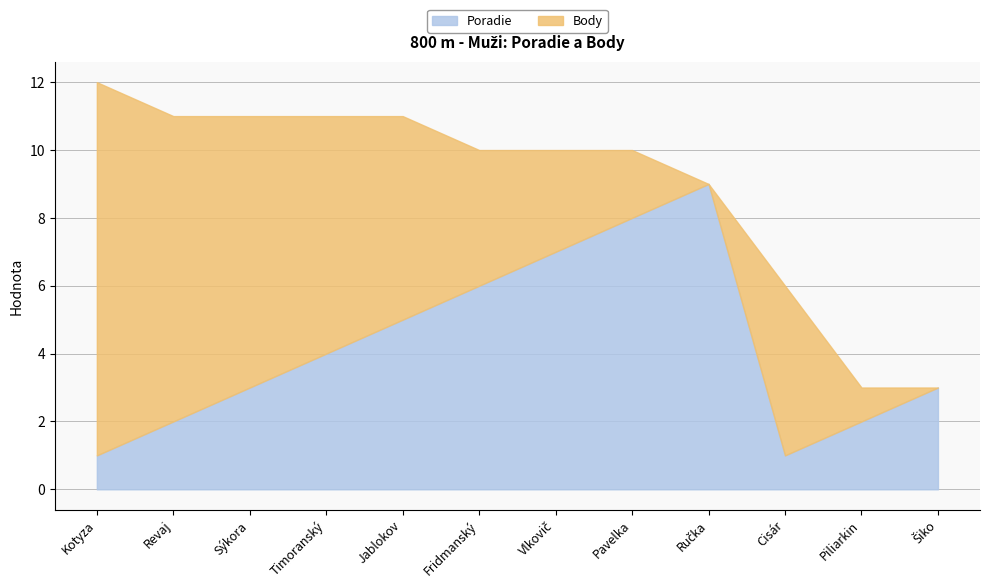

Is it true that Poradie equals 0 at Revaj?

False